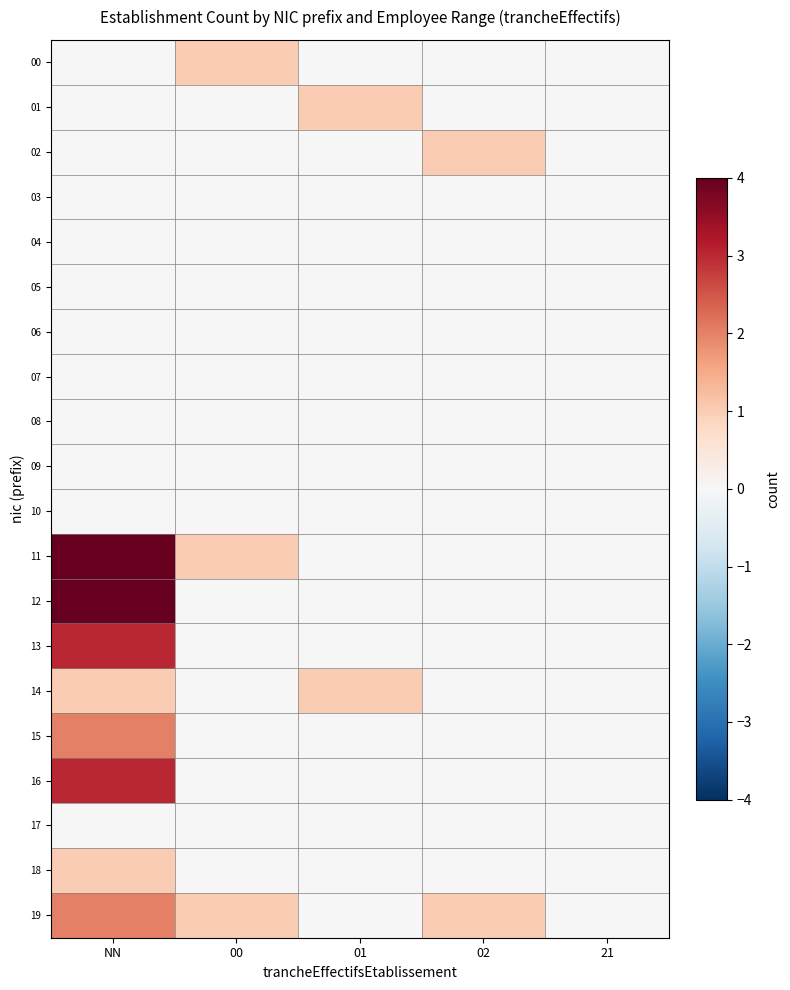

Which series has the largest range (max minus min)?

11